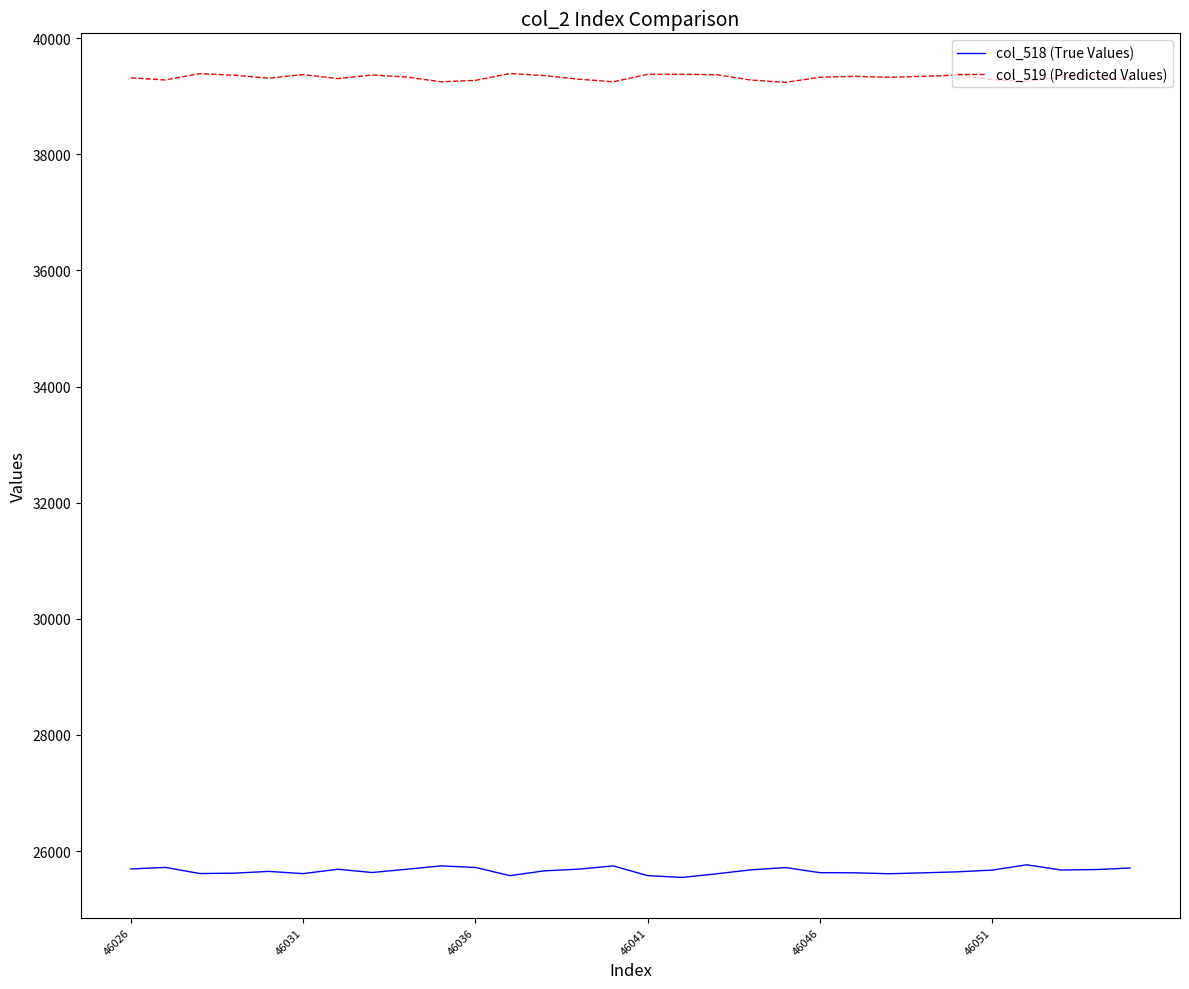

True or false: col_519 (Predicted Values) and col_518 (True Values) cross at least once.

False